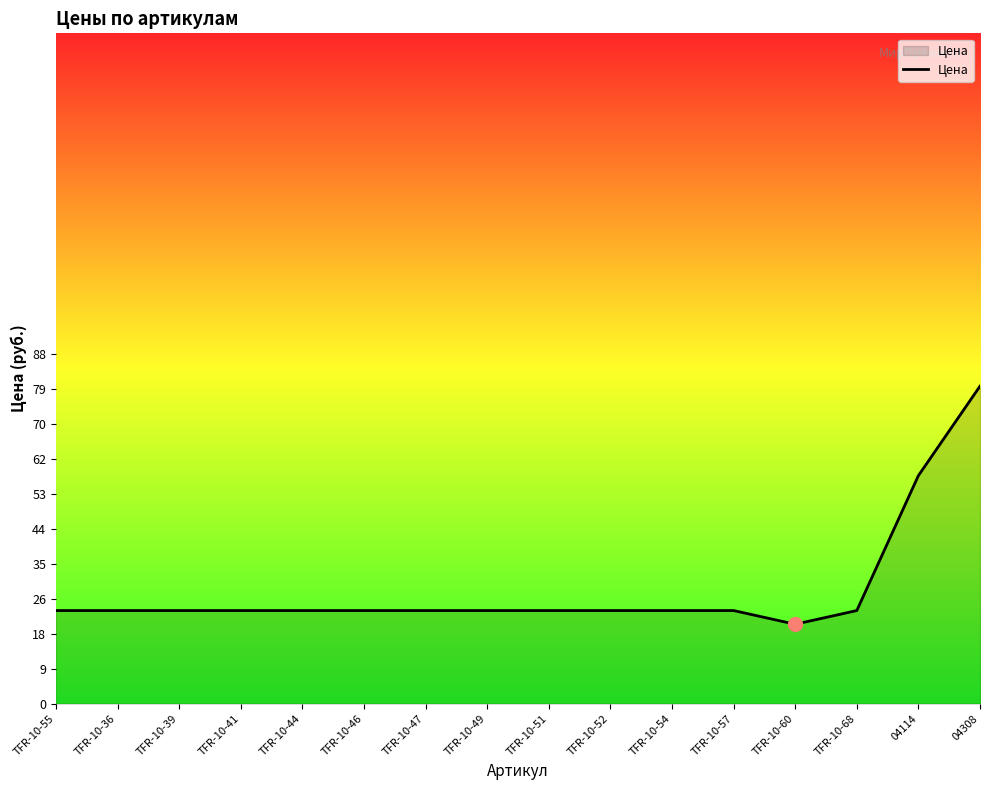

What is the difference between the second highest and second lowest values?

34.0